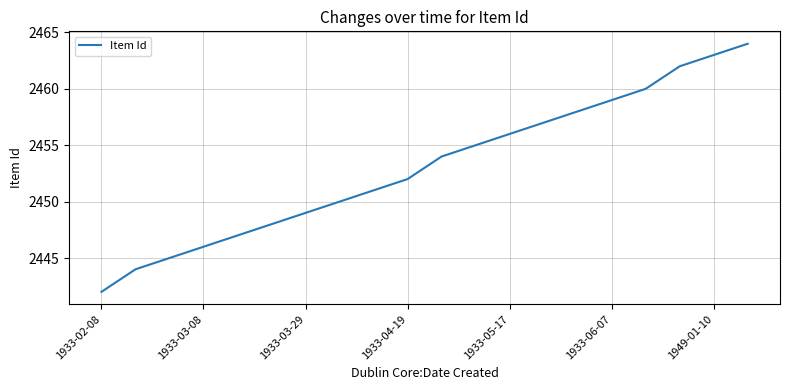

What is the difference between the maximum and minimum values?

22